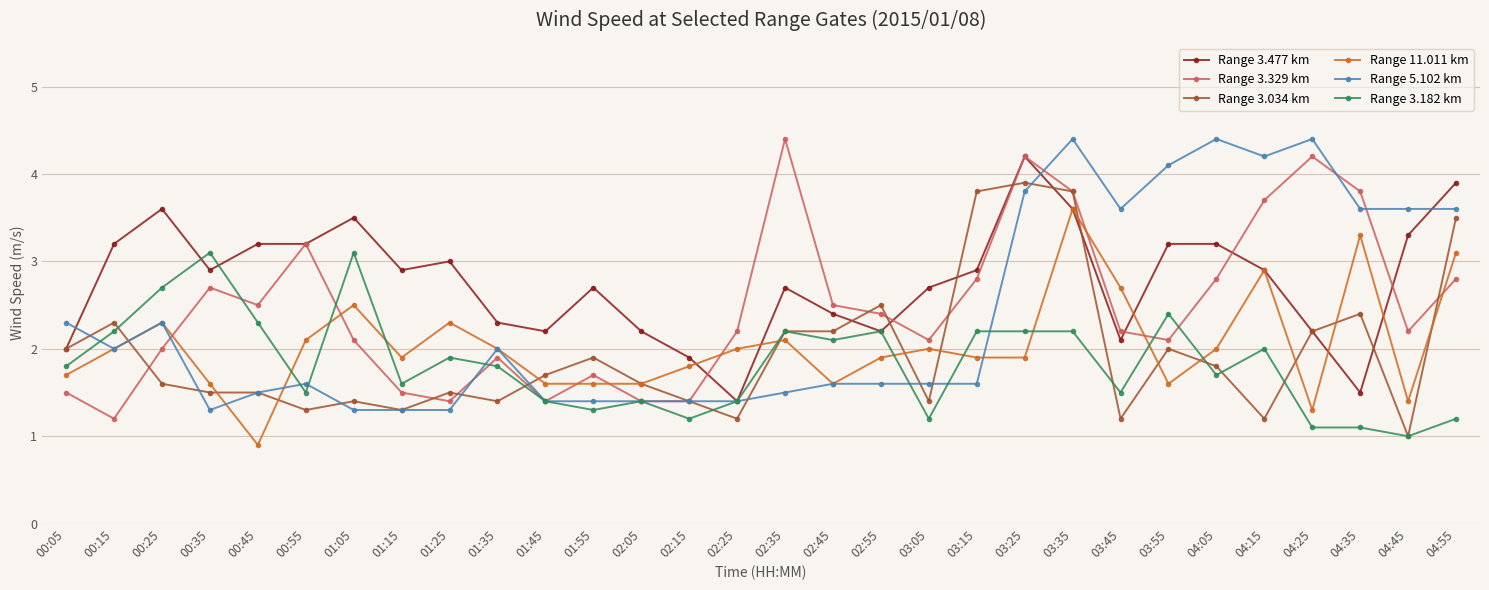

What is the maximum value shown in the chart?

4.4